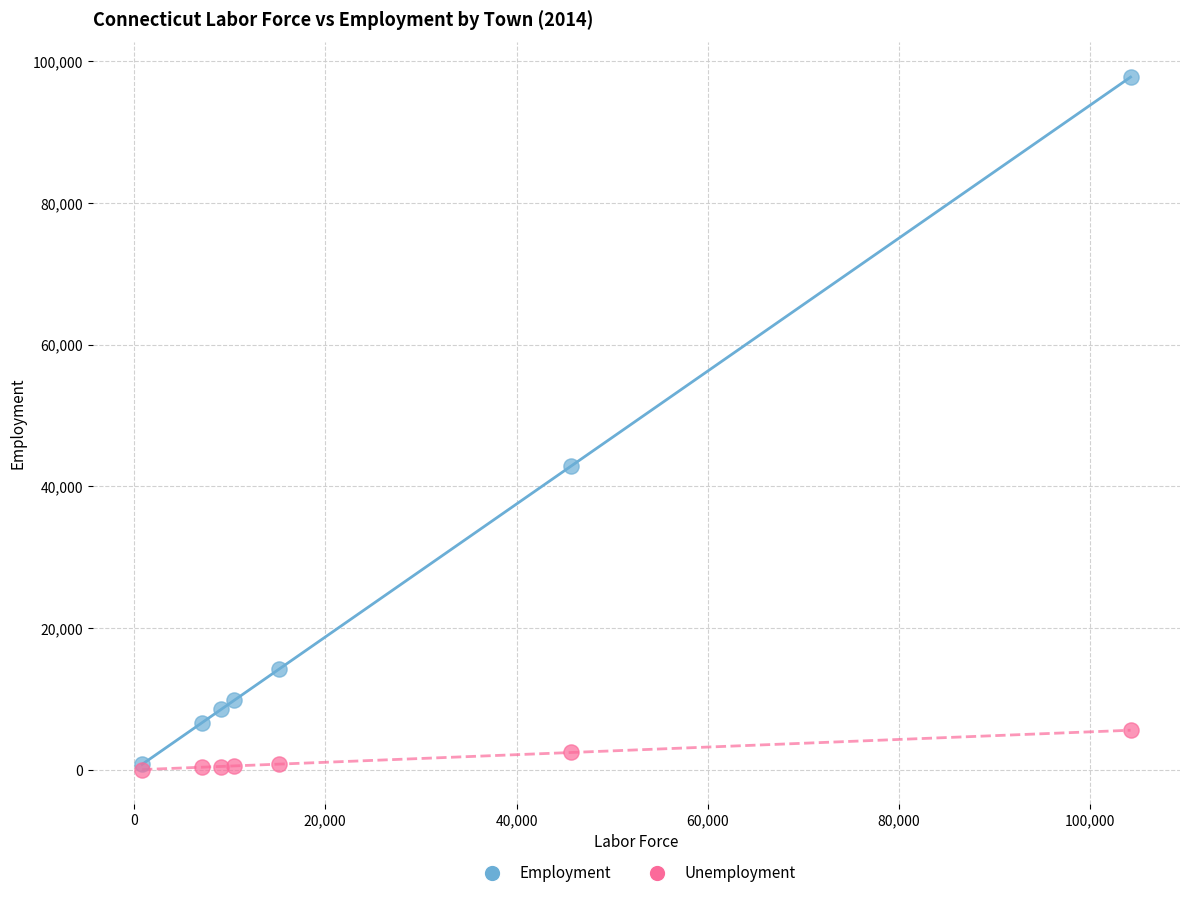

Across all series, what Y value is closest to 48920?

42864